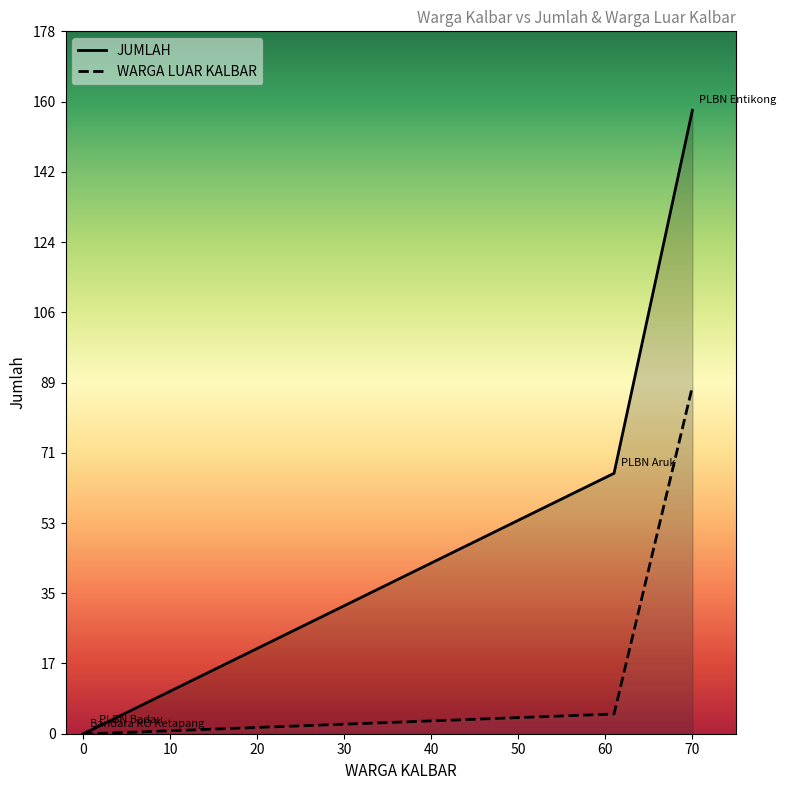

Reading left to right, transcribe all the data shown in this chart.

JUMLAH: 0	1	66	158
WARGA LUAR KALBAR: 0	0	5	88